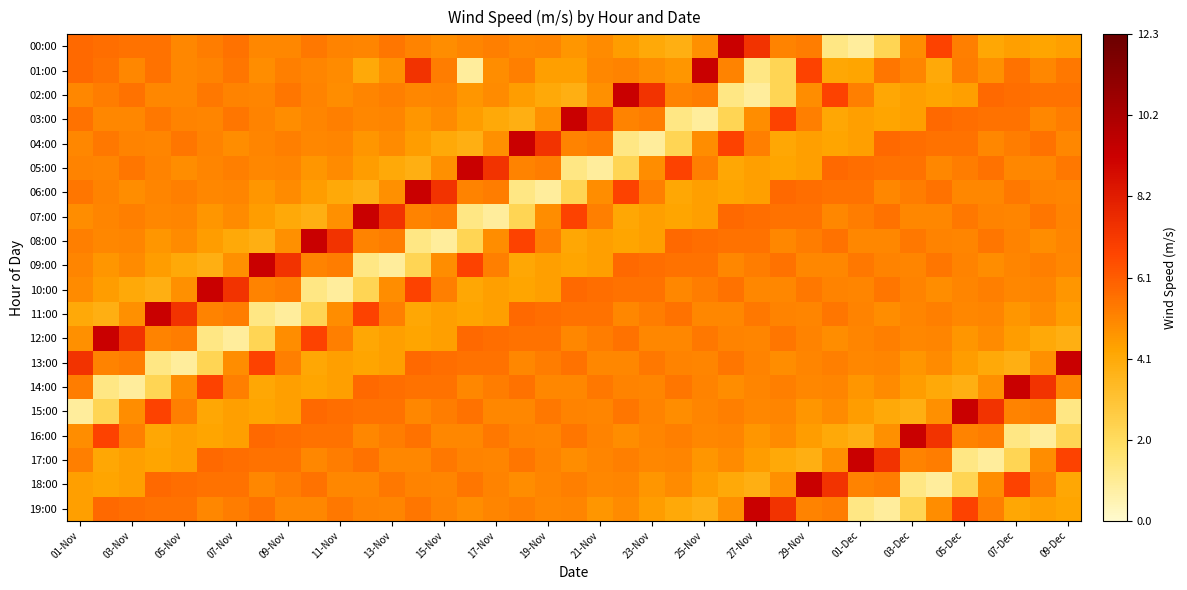

Which series has the largest total across all categories?

01:00